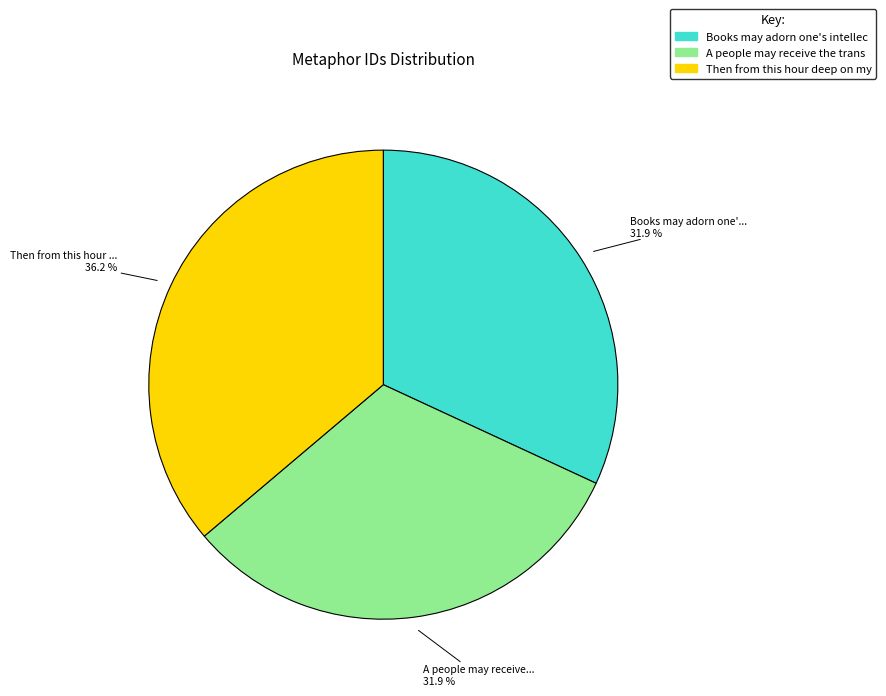

How many segments does this pie chart have?

3